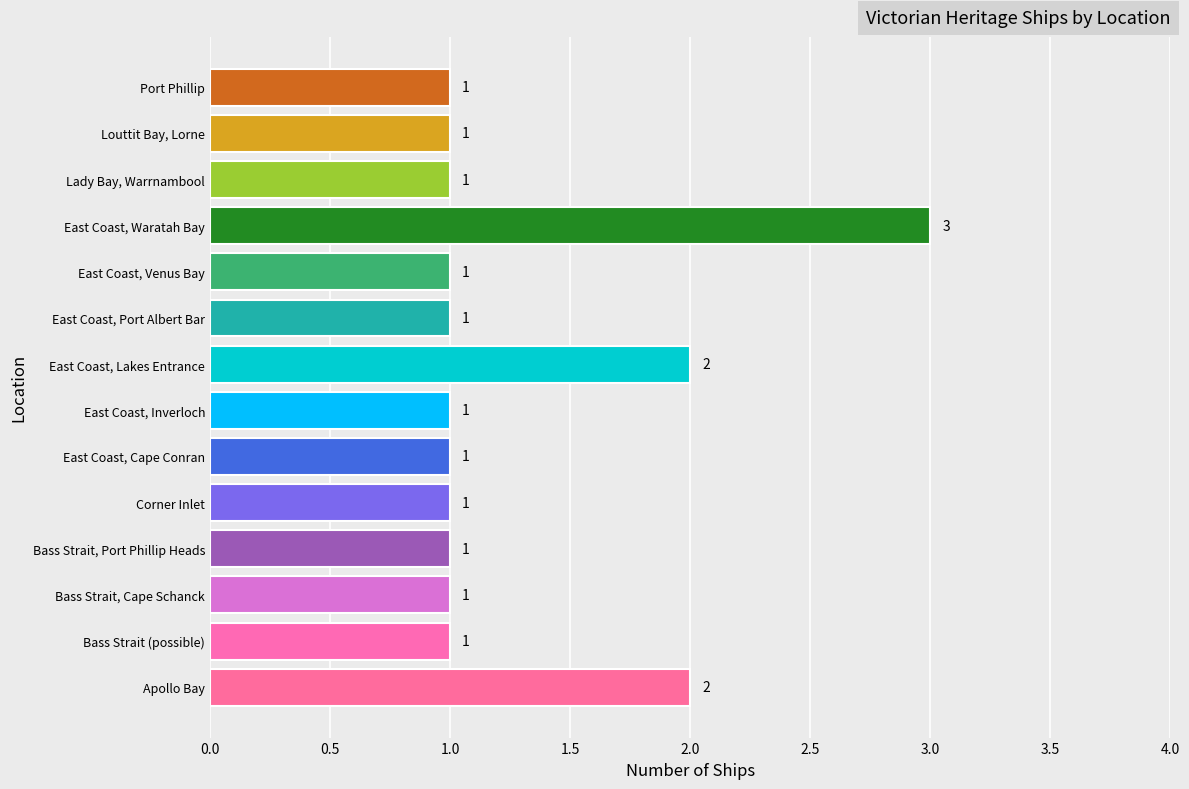

What is the greatest value displayed?

3